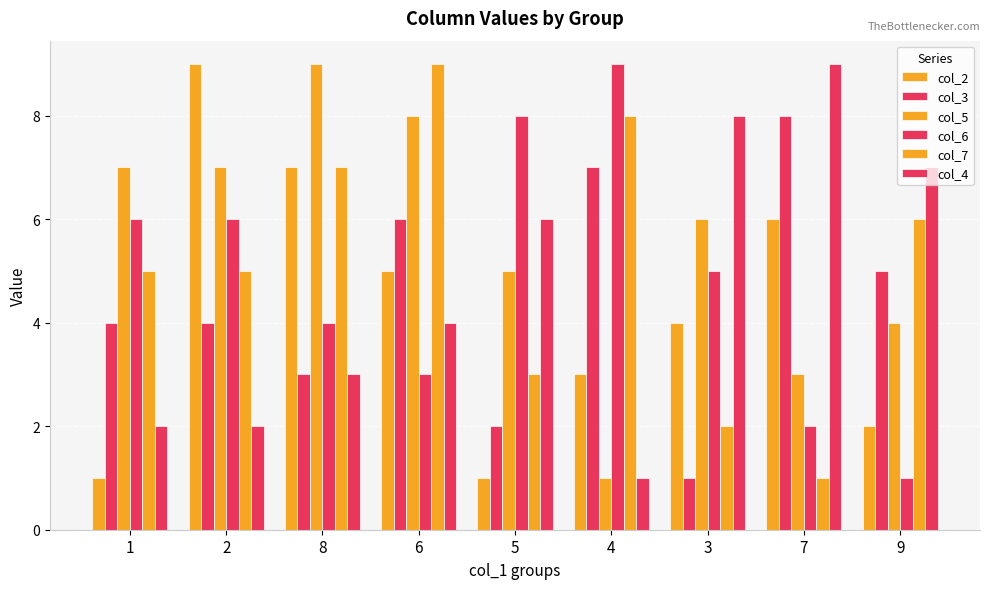

At which label is col_4 closest to 5?

6